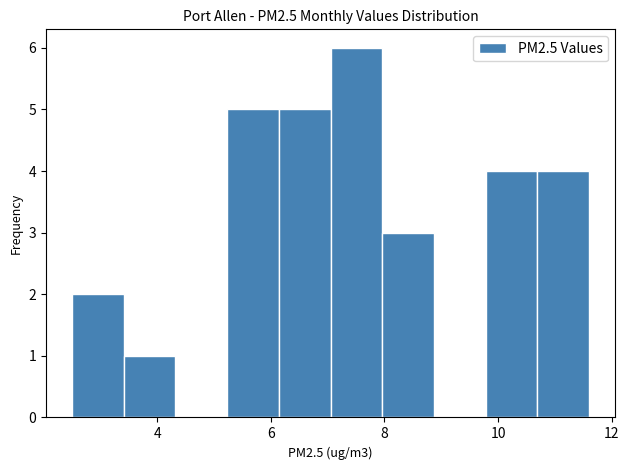

Reading left to right, list every bar in this chart as the range it spans on the x-axis followed by its height. Neither the bar edges nor the heights are printed on the chart, so give them approximately, as read against the axes.

2.6 to 3.4: 2
3.4 to 4.4: 1
4.4 to 5.2: 0
5.2 to 6.2: 5
6.2 to 7.0: 5
7.0 to 8.0: 6
8.0 to 8.8: 3
8.8 to 9.8: 0
9.8 to 10.6: 4
10.6 to 11.6: 4